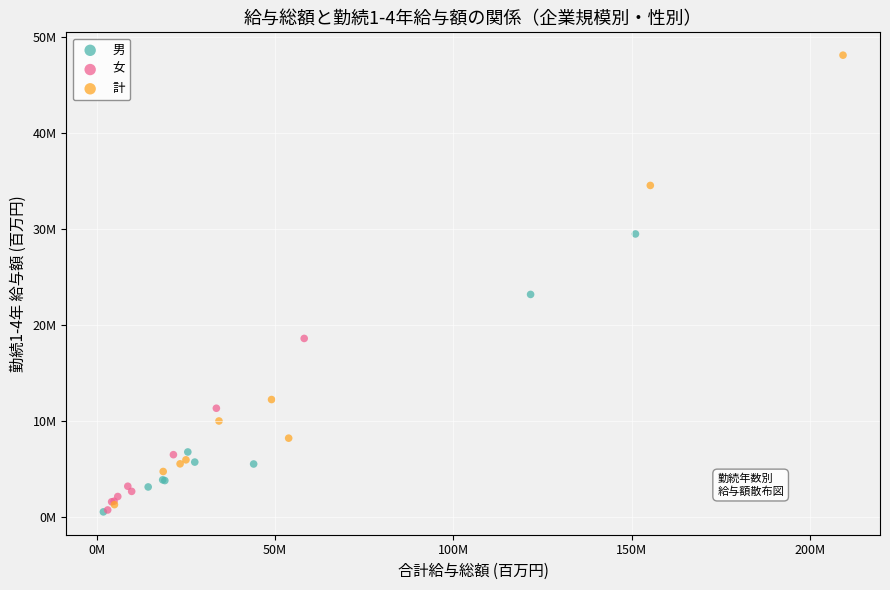

What are all the series names shown in the legend?

男, 女, 計